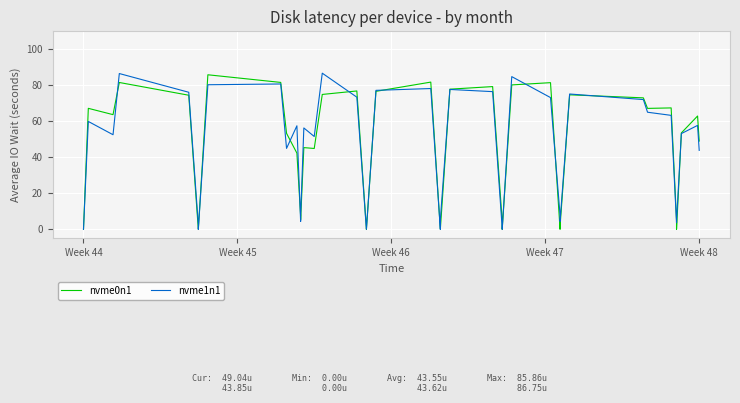

Rank the series by their average value, from highest to lowest.

nvme1n1, nvme0n1